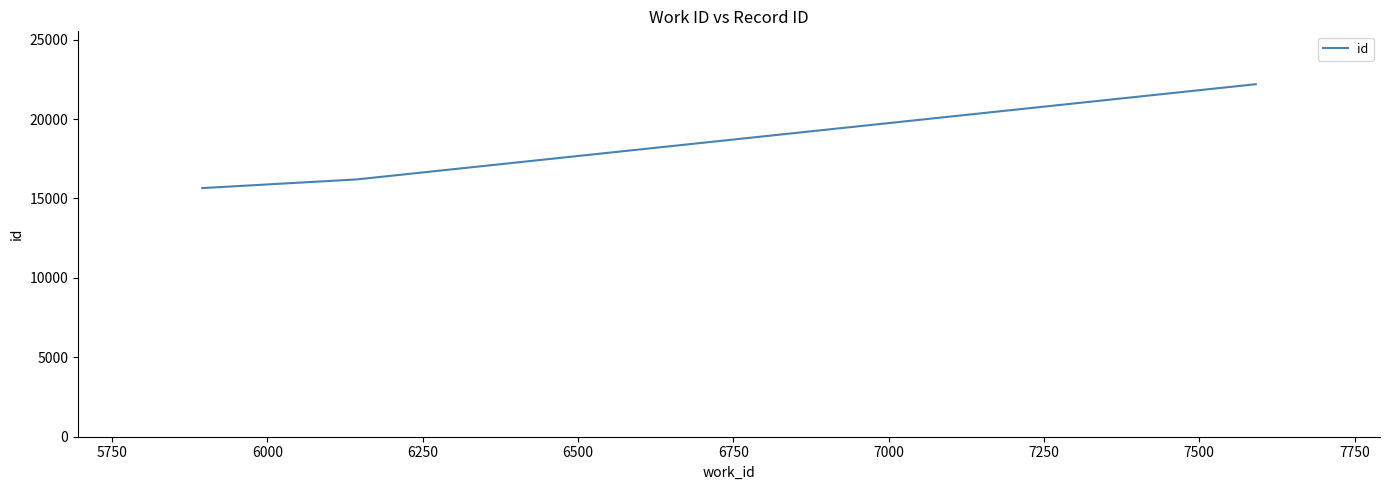

How many distinct data groups are displayed?

1